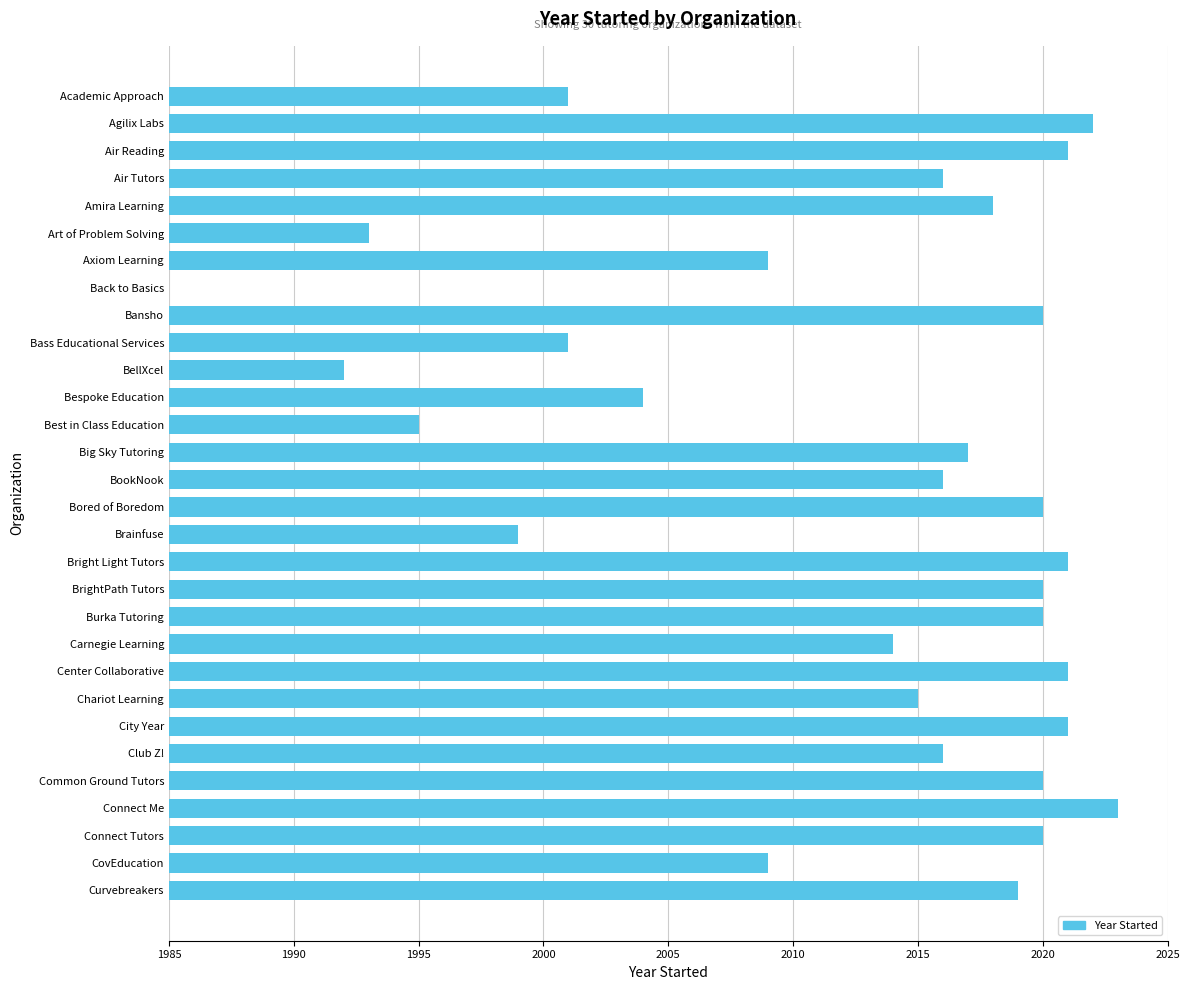

How many series are shown in this chart?

1